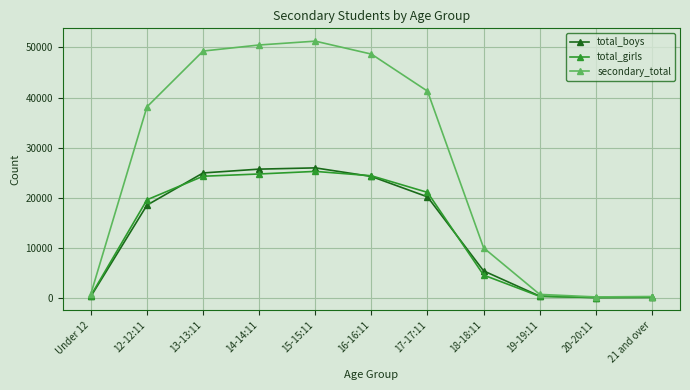

What is the label of the 4th point from the left?

14-14:11